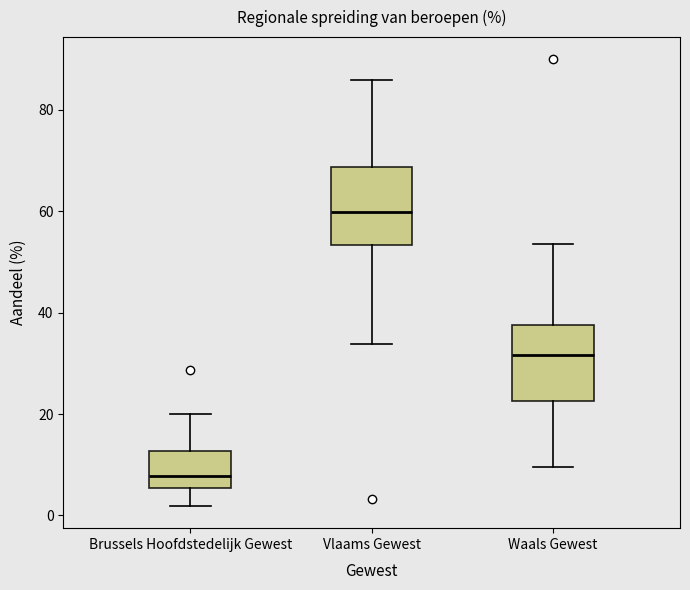

Which box's median line is the highest?

Vlaams Gewest